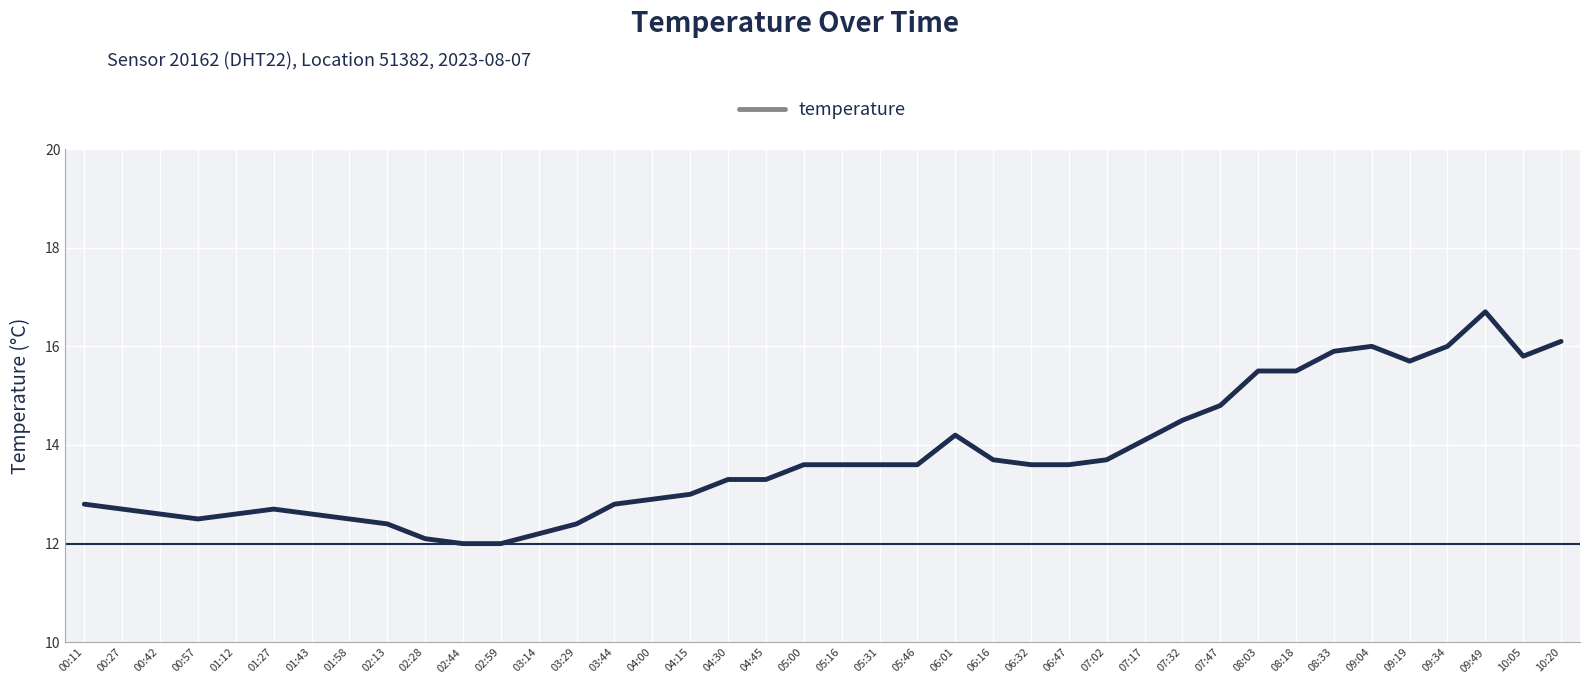

Which label corresponds to the largest value in the chart?

09:49